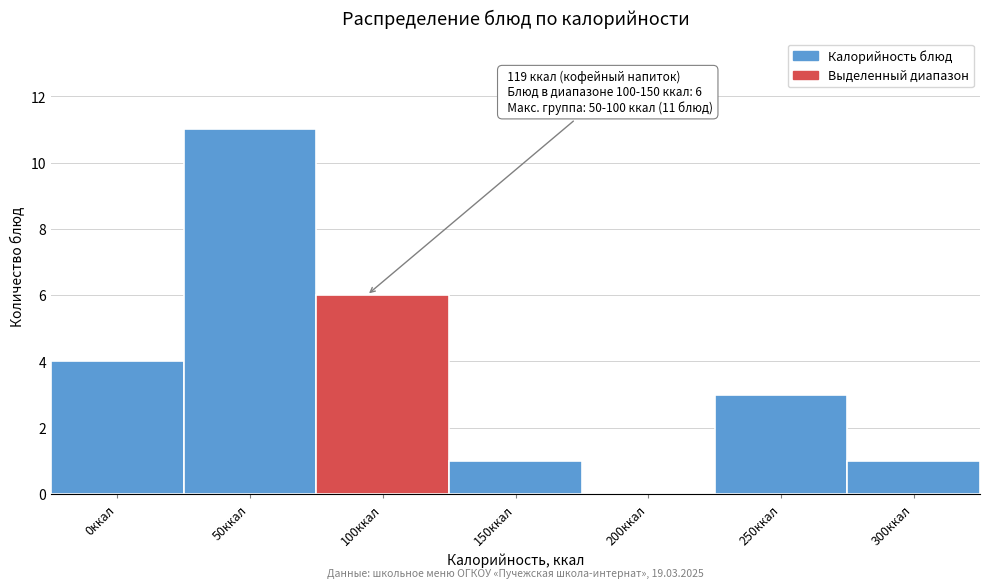

Reading left to right, transcribe all the data shown in this chart.

0ккал=4	50ккал=11	100ккал=6	150ккал=1	200ккал=0	250ккал=3	300ккал=1